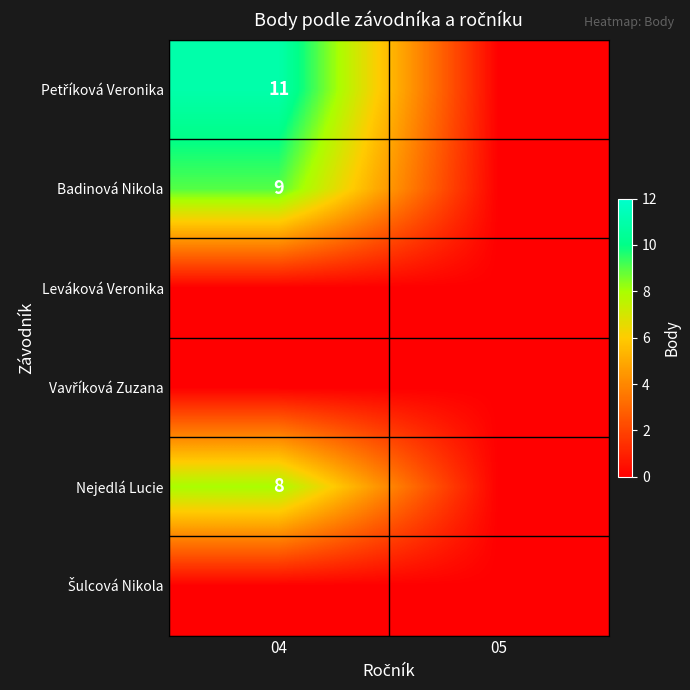

Is it true that Badinová Nikola equals 9 at 04?

True